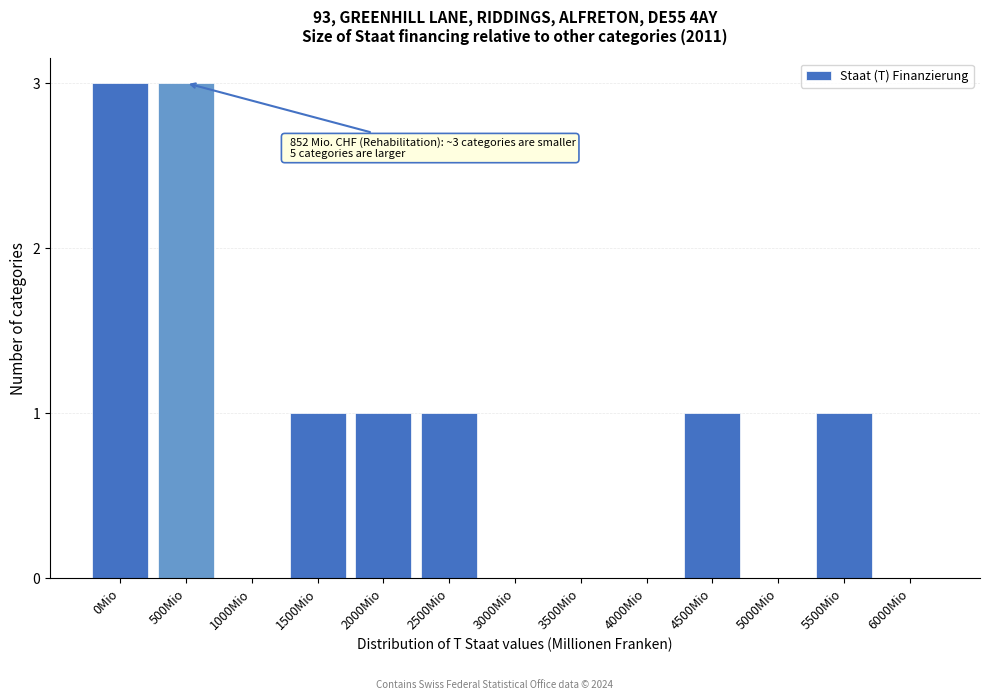

Reading right to left, list all the values displayed in this chart.

6000Mio=0	5500Mio=1	5000Mio=0	4500Mio=1	4000Mio=0	3500Mio=0	3000Mio=0	2500Mio=1	2000Mio=1	1500Mio=1	1000Mio=0	500Mio=3	0Mio=3